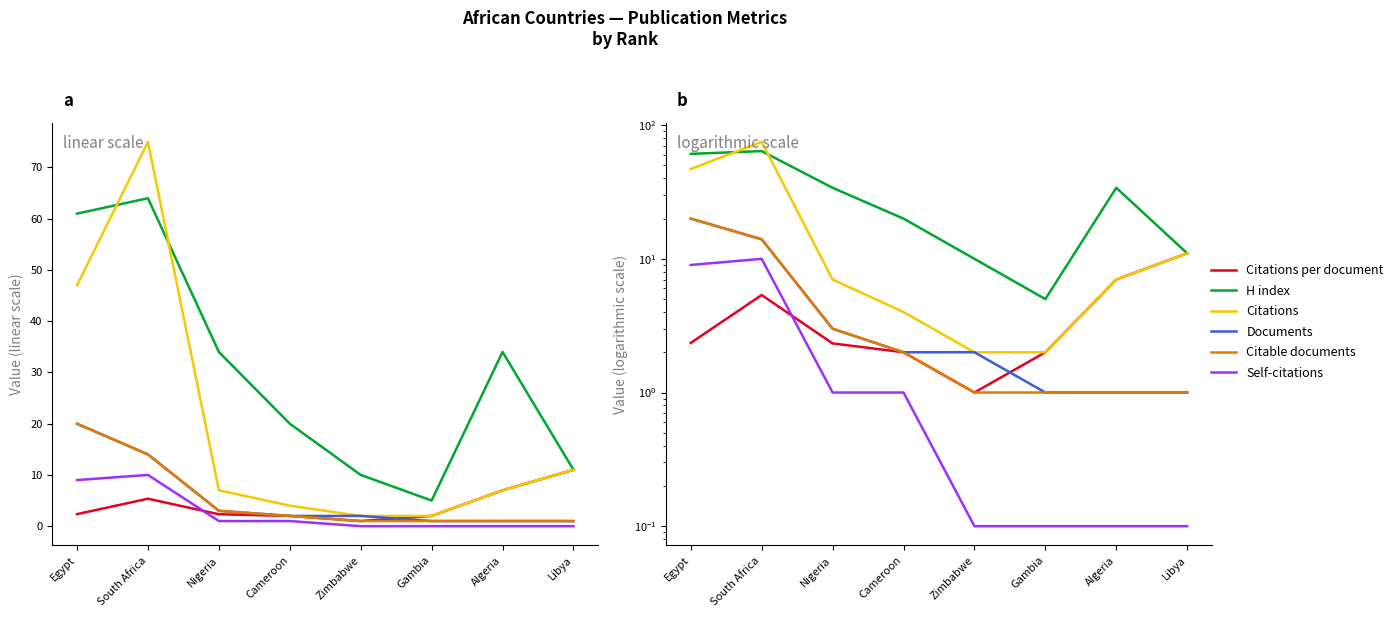

Reading left to right, list all the values displayed in this chart.

Citations per document: 2.4	5.4	2.3	2.0	1.0	2.0	7.0	11.0
H index: 61.0	64.0	34.0	20.0	10.0	5.0	34.0	11.0
Citations: 47.0	75.0	7.0	4.0	2.0	2.0	7.0	11.0
Documents: 20.0	14.0	3.0	2.0	2.0	1.0	1.0	1.0
Citable documents: 20.0	14.0	3.0	2.0	1.0	1.0	1.0	1.0
Self-citations: 9.0	10.0	1.0	1.0	0.1	0.1	0.1	0.1